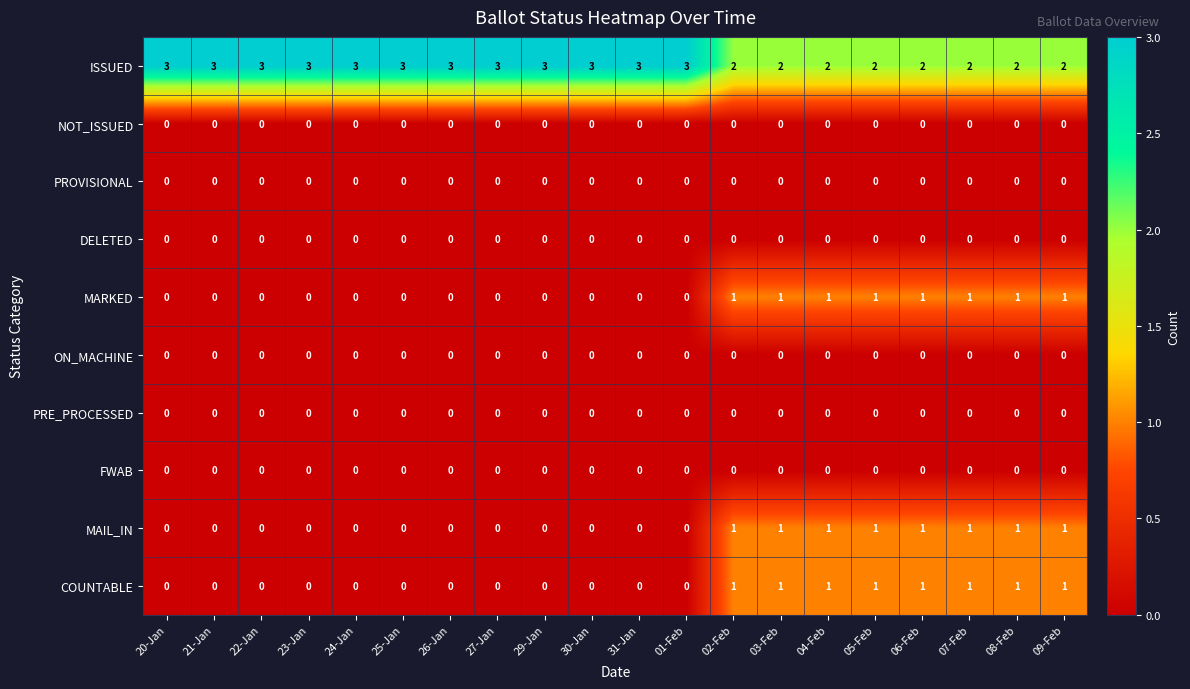

What is the sum of all ISSUED values?

52